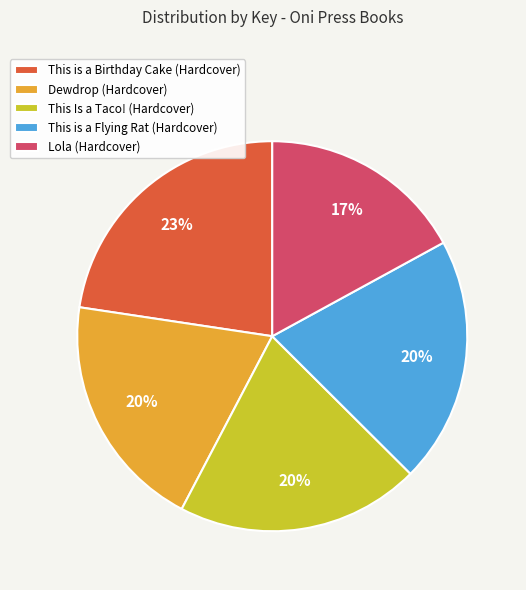

Is there a majority slice in this chart?

No